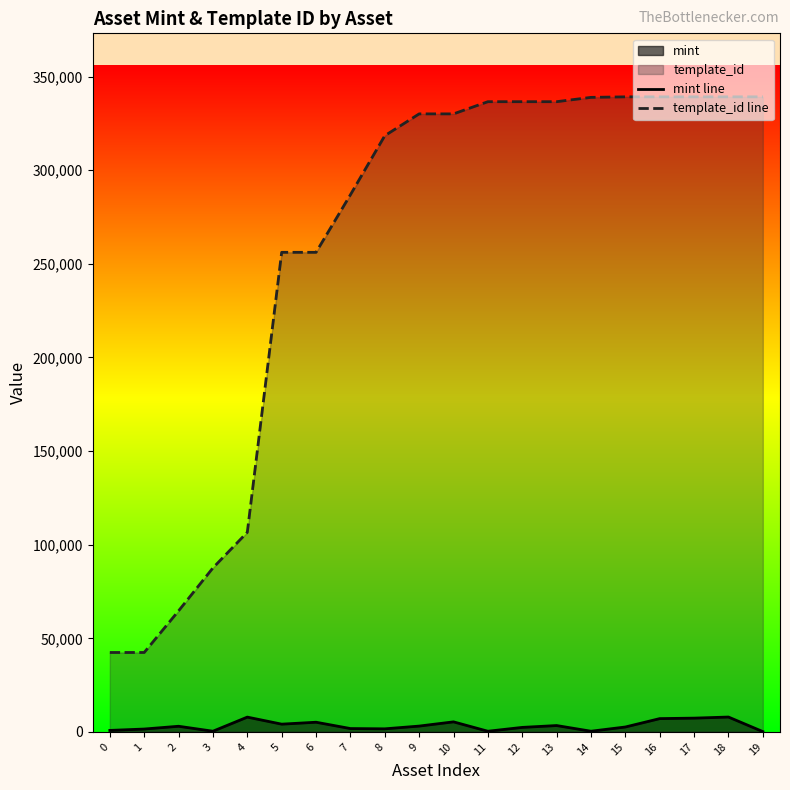

Does the chart have visible grid lines?

No